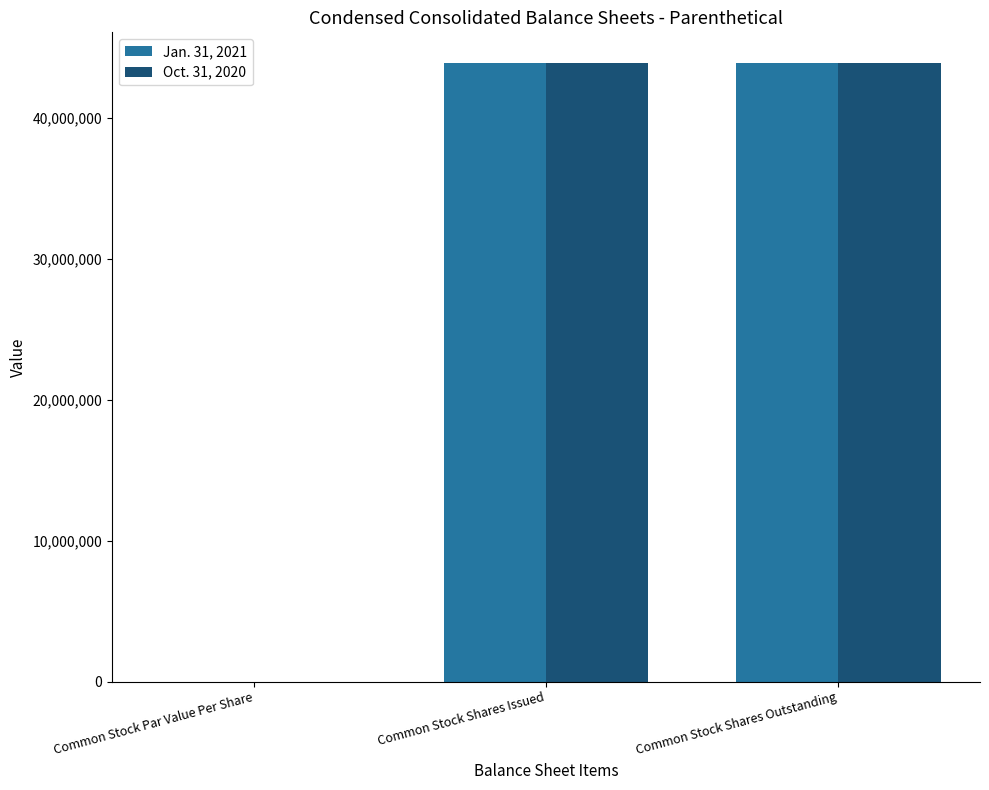

How many values in Oct. 31, 2020 are above zero?

2